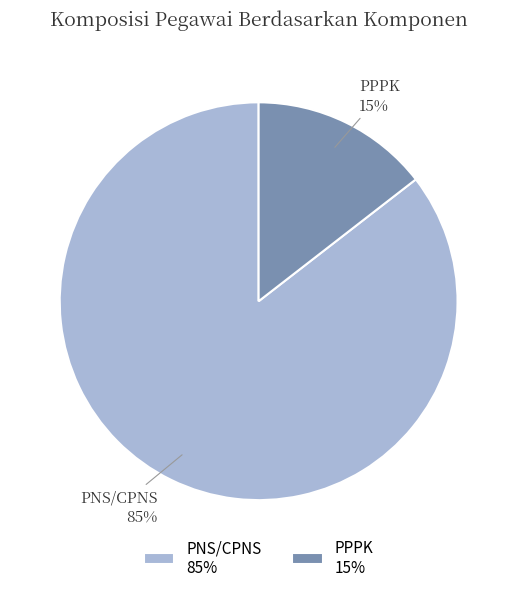

To the nearest percent, what portion does PNS/CPNS represent?

85%